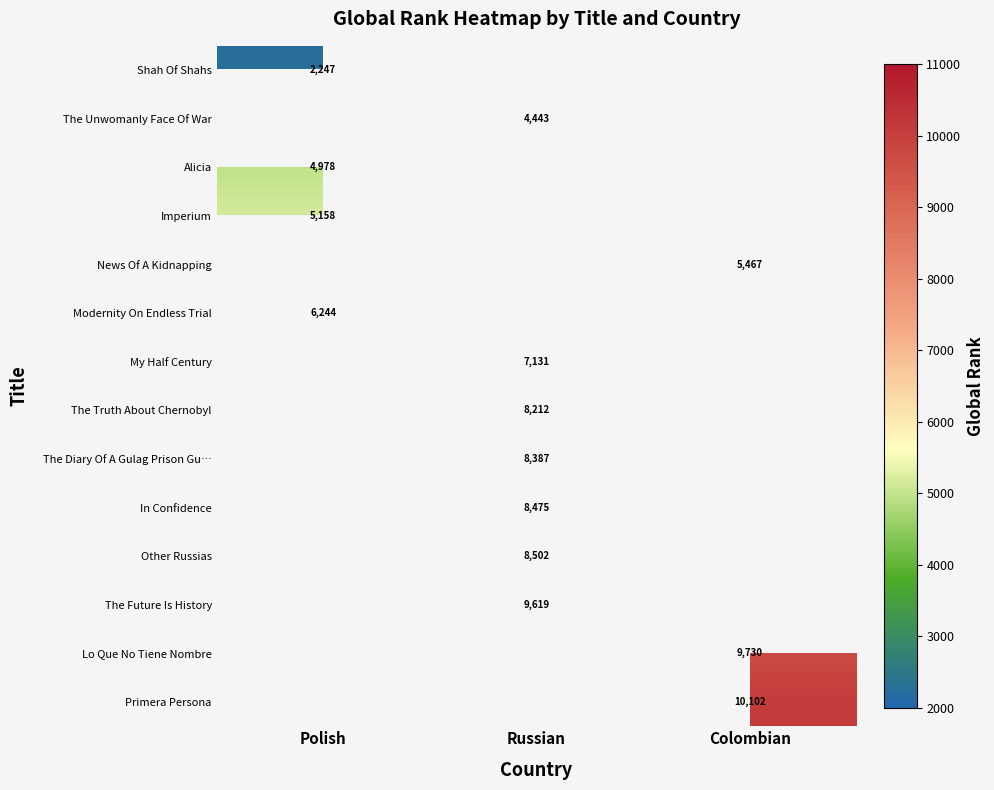

Which label corresponds to the largest value in the chart?

Colombian